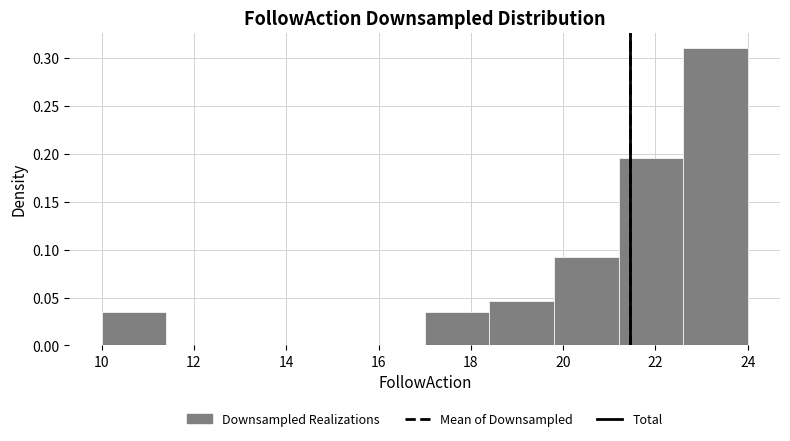

Over which range of the x-axis is the bar tallest?

22.6 to 24.0